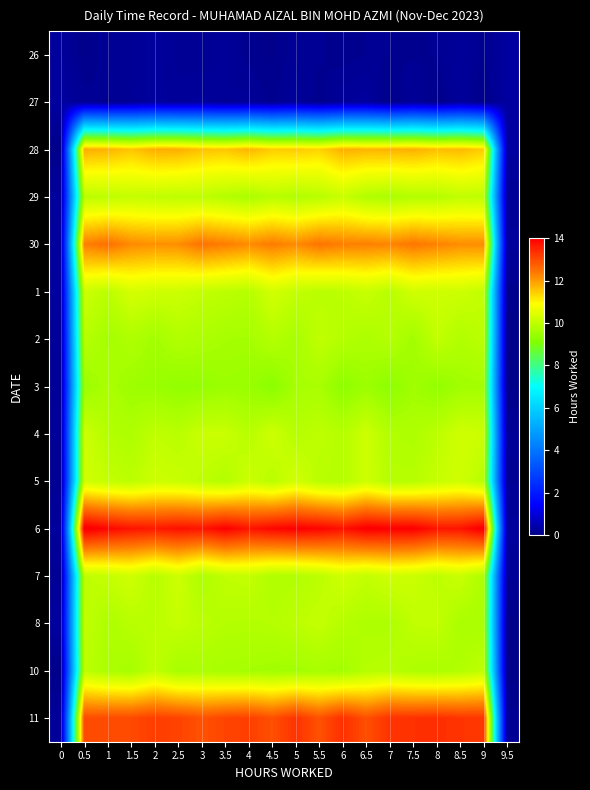

Rank the series at 1.5 from highest to lowest value.

6, 11, 30, 28, 1, 7, 29, 5, 8, 2, 4, 10, 3, 27, 26